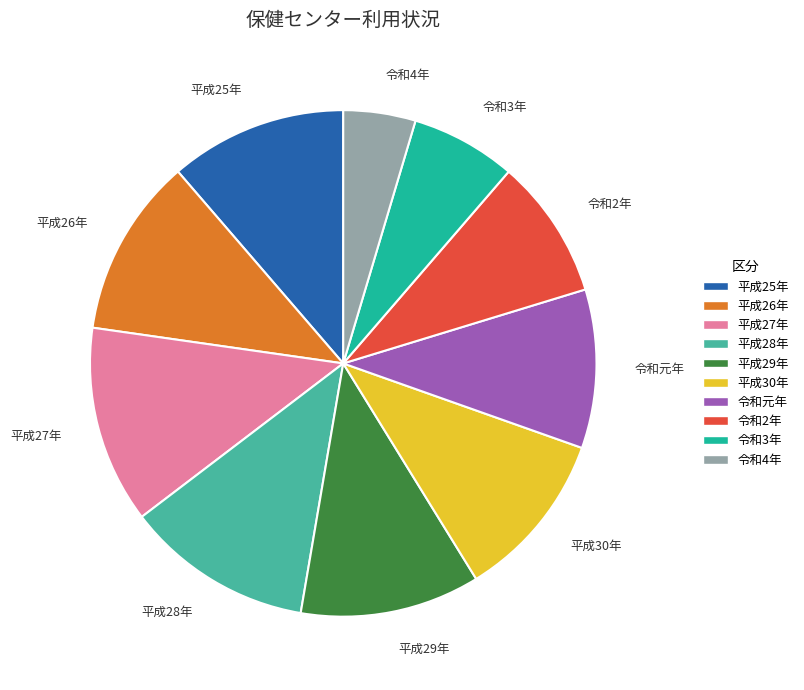

Between 平成26年 and 令和4年, which is larger?

平成26年